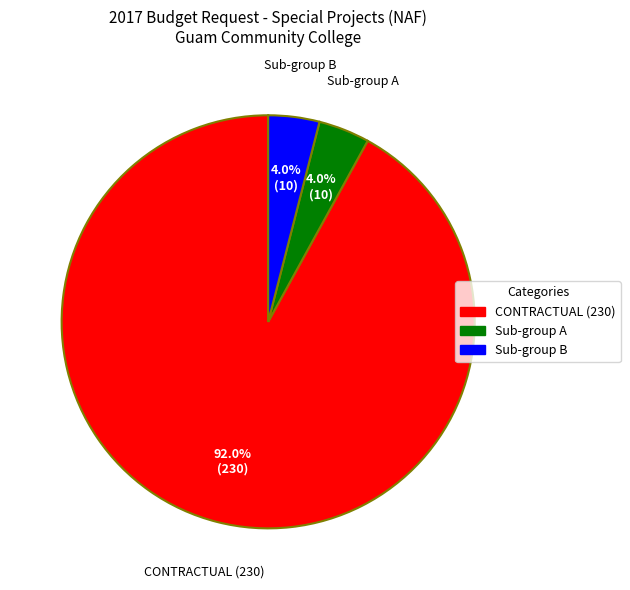

Is there any slice that represents more than half of the pie?

Yes